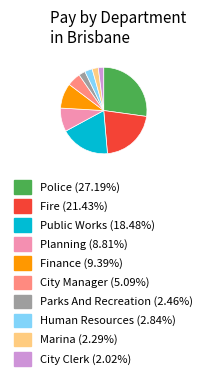

Which category has the biggest portion of the pie?

Police